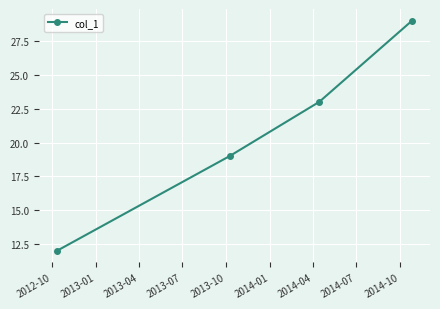

True or false: there are more than 2 points higher than both neighbors.

False